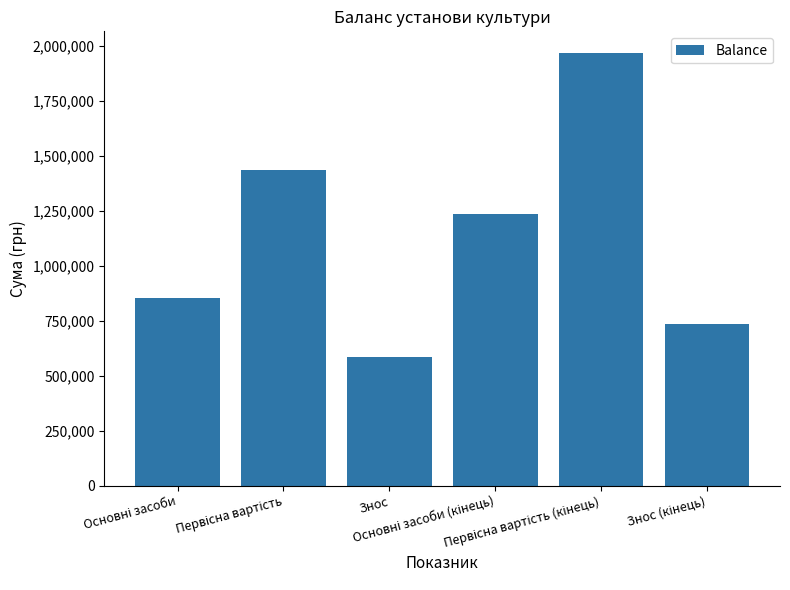

Count the number of categories in the chart.

6